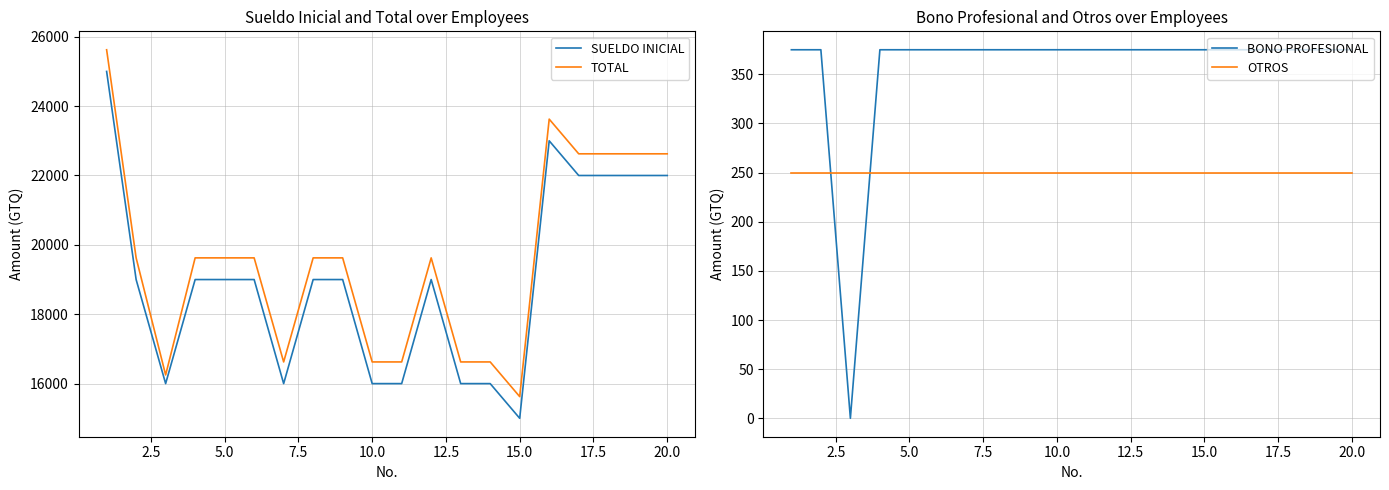

True or false: TOTAL and OTROS intersect in this chart.

False